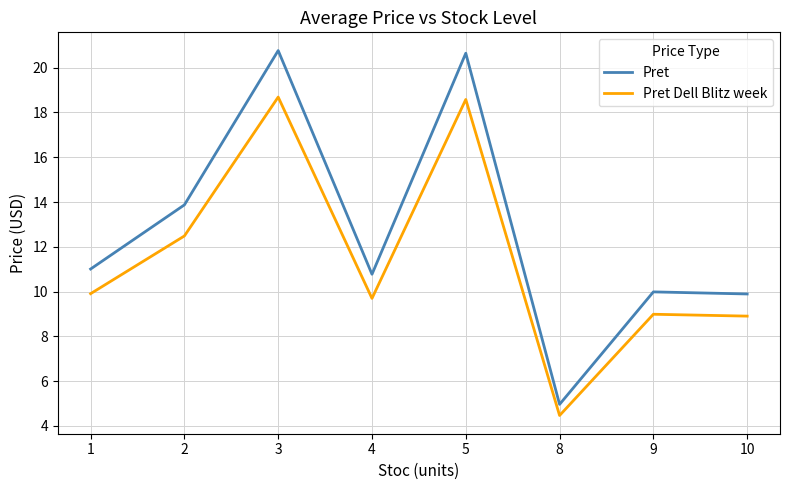

What are all the series names shown in the legend?

Pret, Pret Dell Blitz week